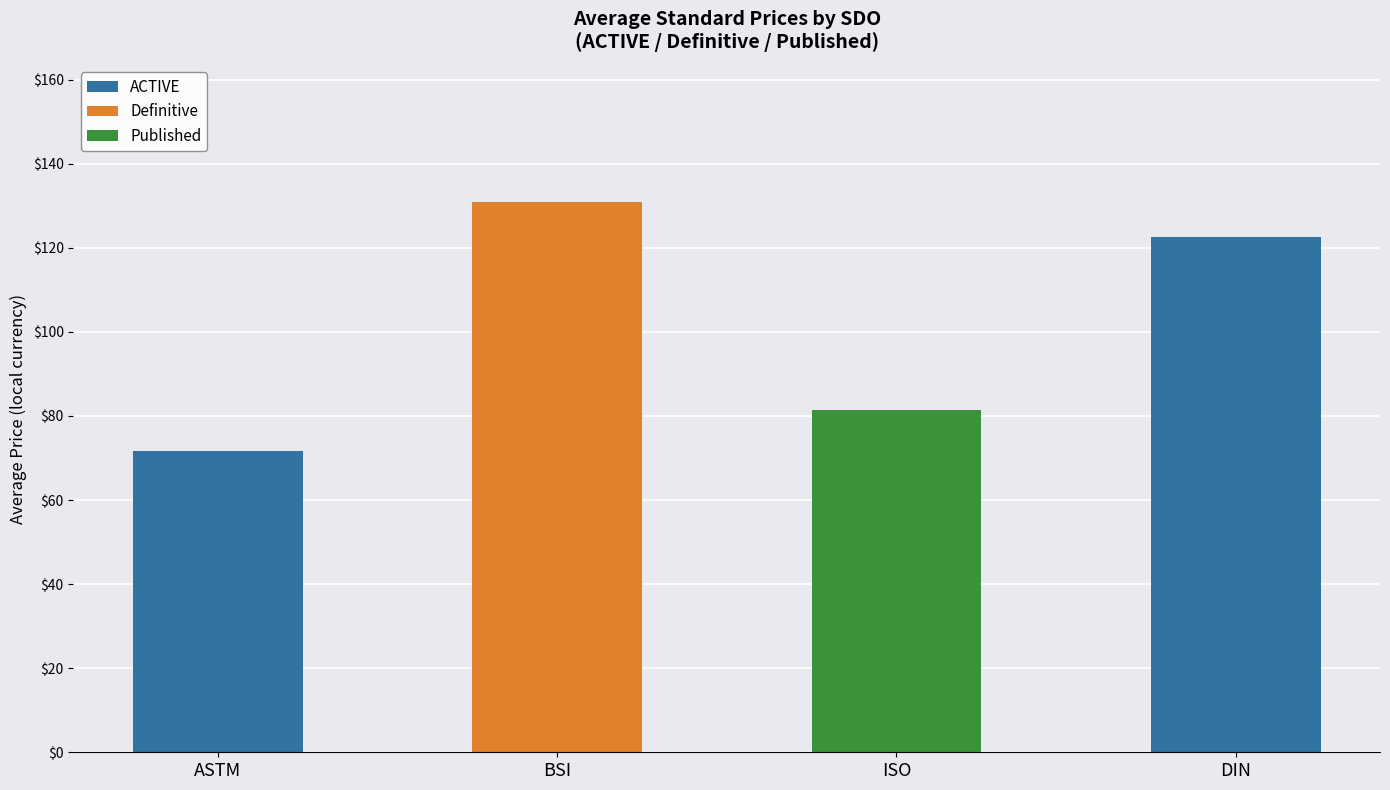

What is the approximate value of ACTIVE at ASTM?

71.6